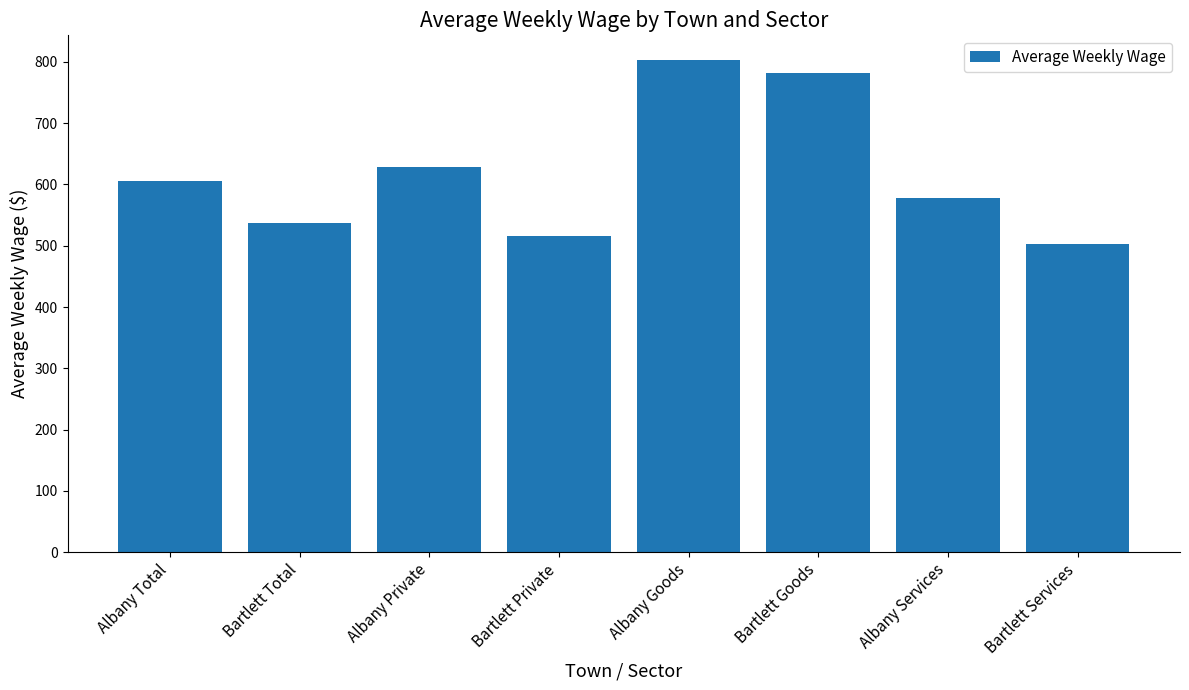

What is the smallest value displayed?

503.4